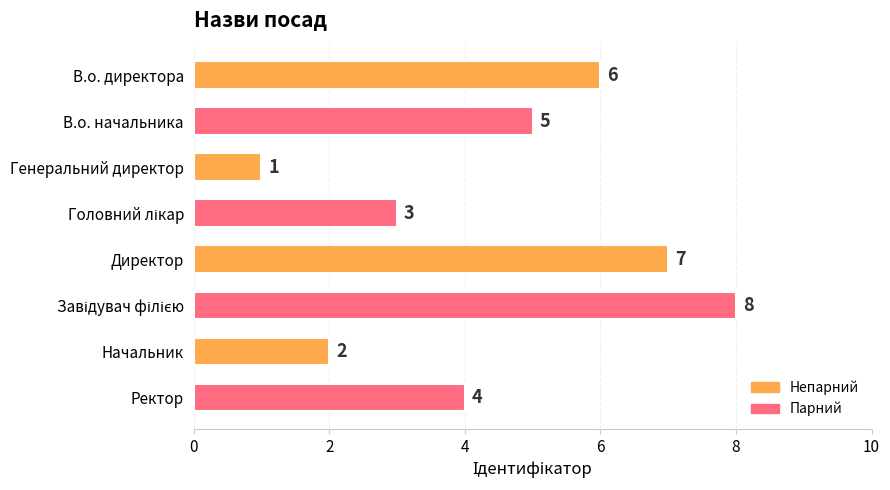

What is the maximum value shown in the chart?

8